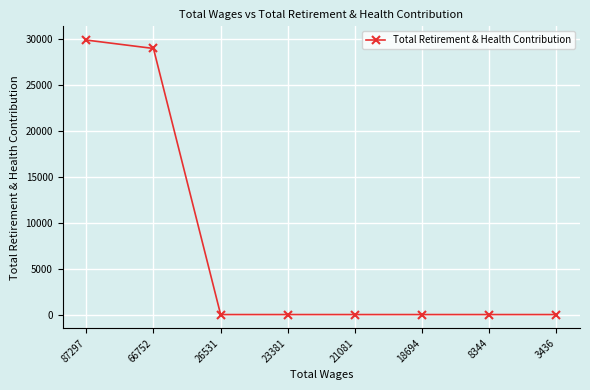

Which has a higher value, 8344 or 87297?

87297